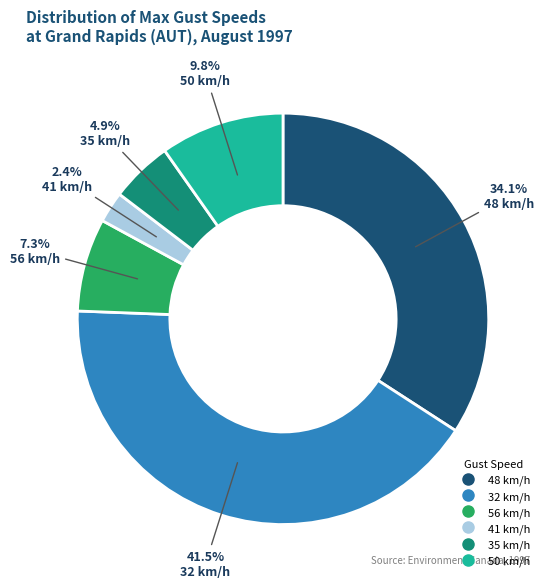

Is there a majority slice in this chart?

No